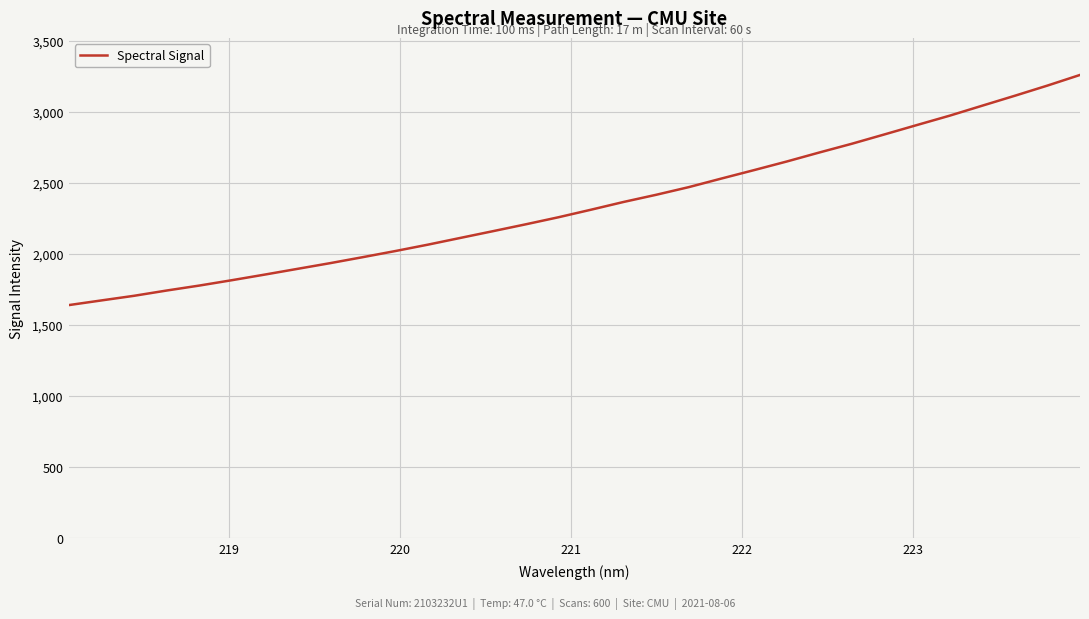

What is the greatest value displayed?

3258.9